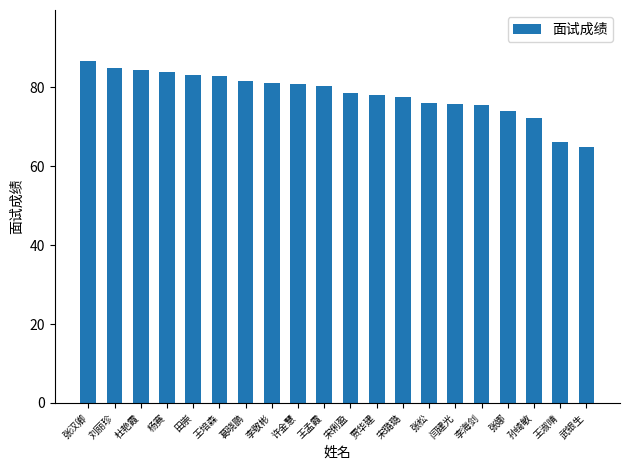

The value at 田崇 is 139.1. True or false?

False